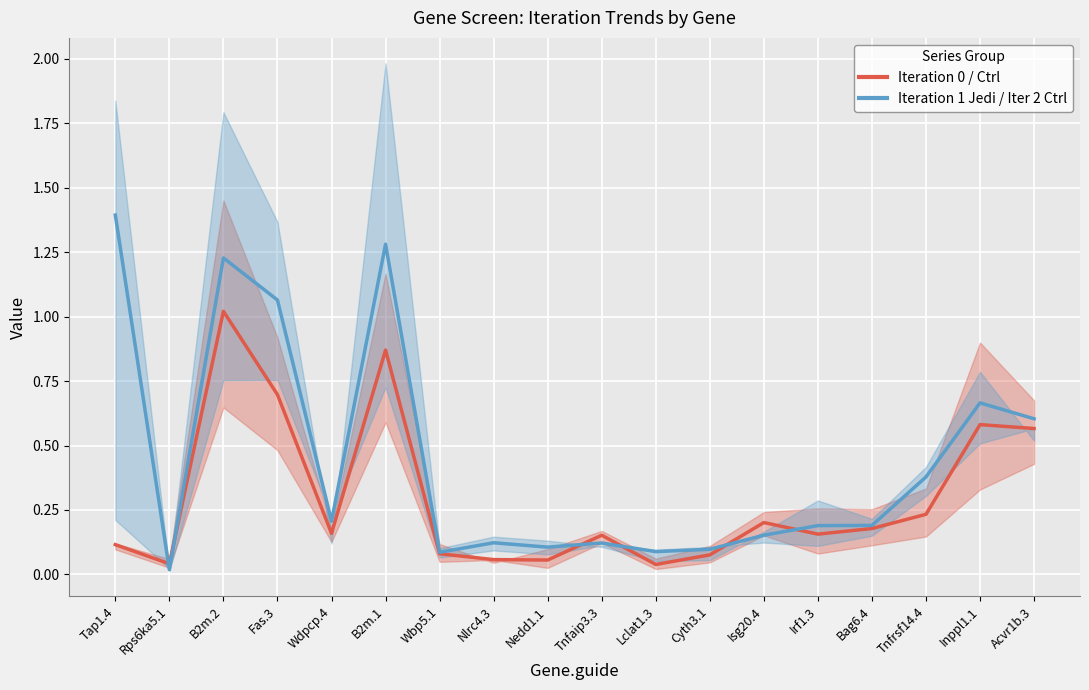

Reading left to right, list all the values displayed in this chart.

0G (mean): 0.1	0.0	1.0	0.7	0.2	0.9	0.1	0.1	0.1	0.2	0.0	0.1	0.2	0.2	0.2	0.2	0.6	0.6
1GJ (mean): 1.4	0.0	1.2	1.1	0.2	1.3	0.1	0.1	0.1	0.1	0.1	0.1	0.2	0.2	0.2	0.4	0.7	0.6